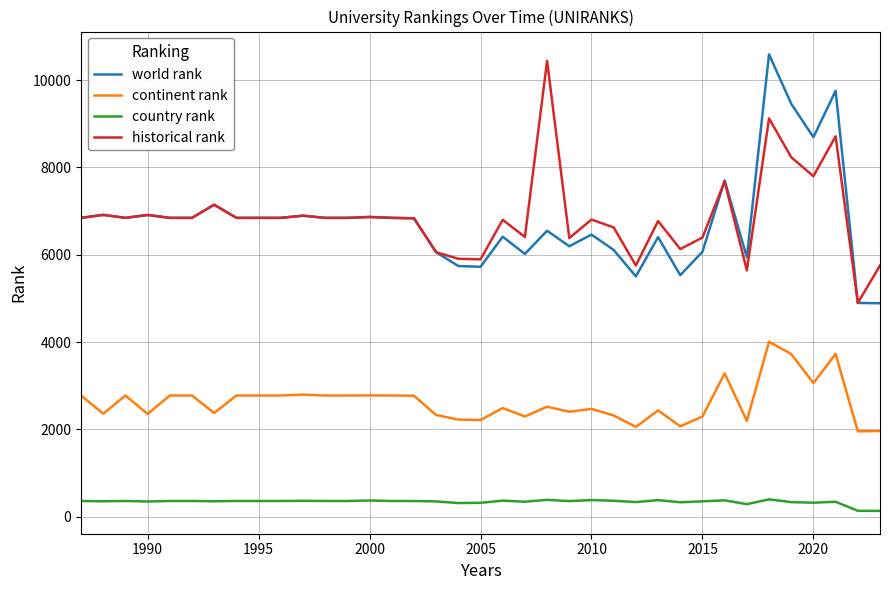

Does the chart have visible grid lines?

Yes